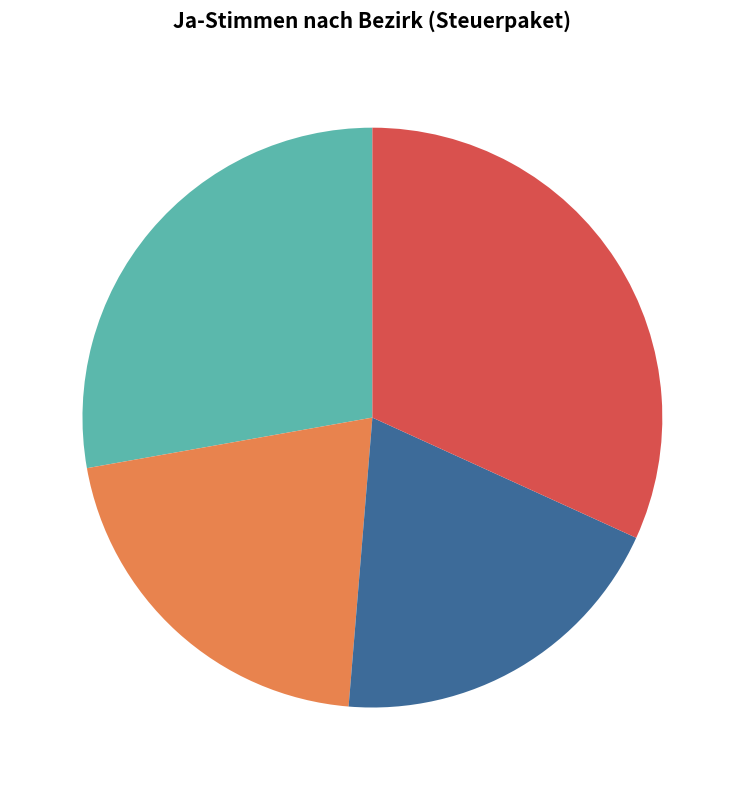

Combined, do Unterwallis 31.80% and Sion/Conthey 19.50% account for over 50%?

Yes